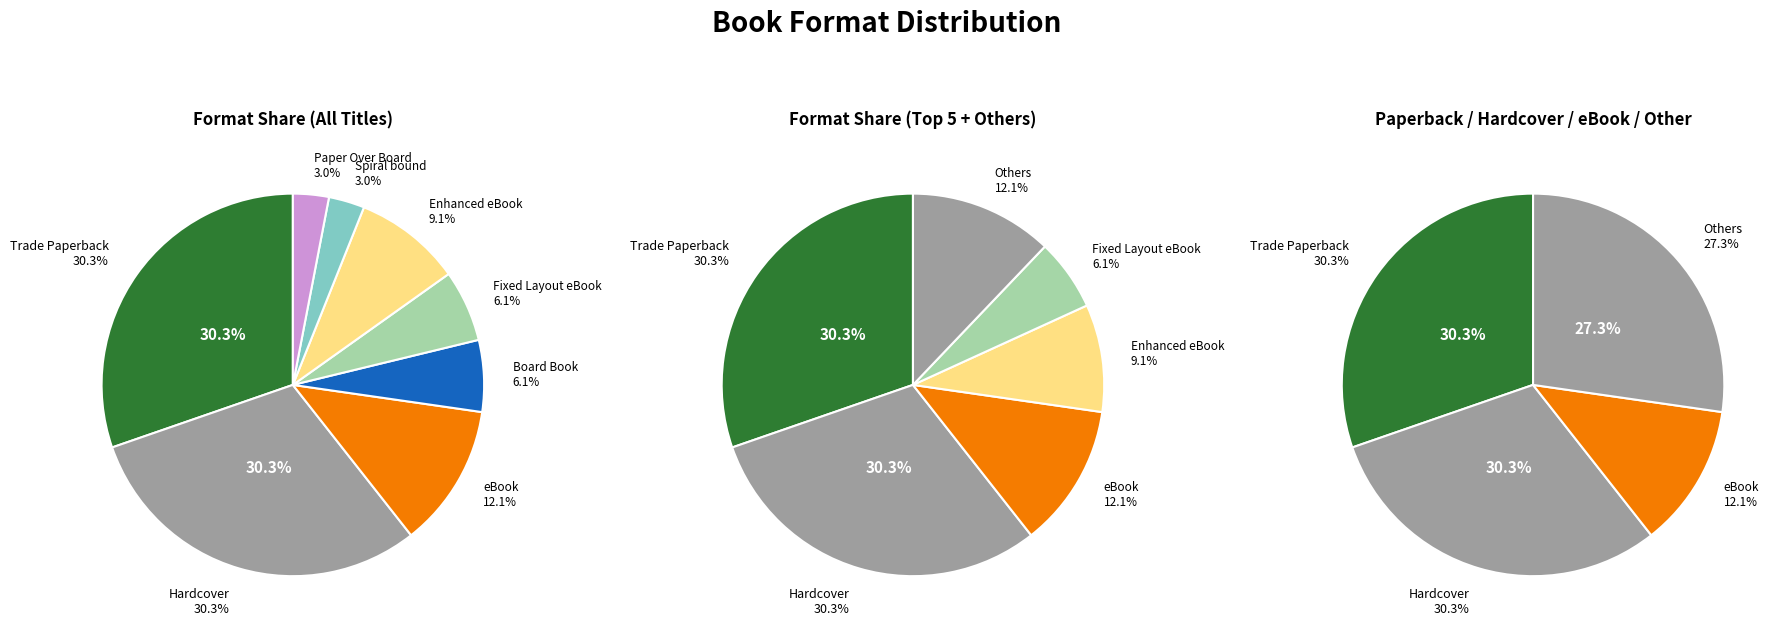

What is the total percentage of Enhanced eBook and Spiral bound?

12.1%